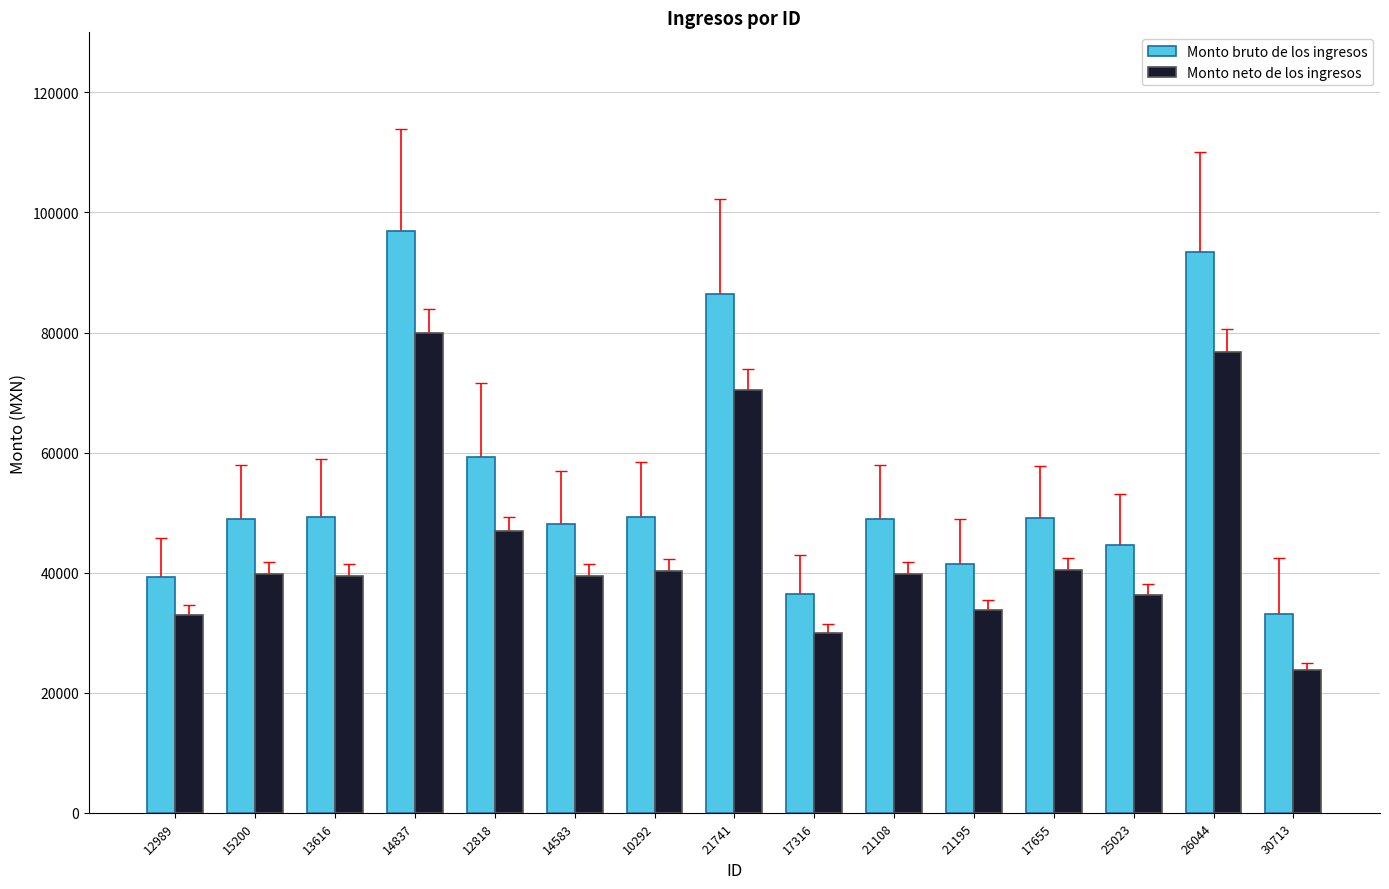

Which category has the highest value in the Monto neto de los ingresos series?

14837